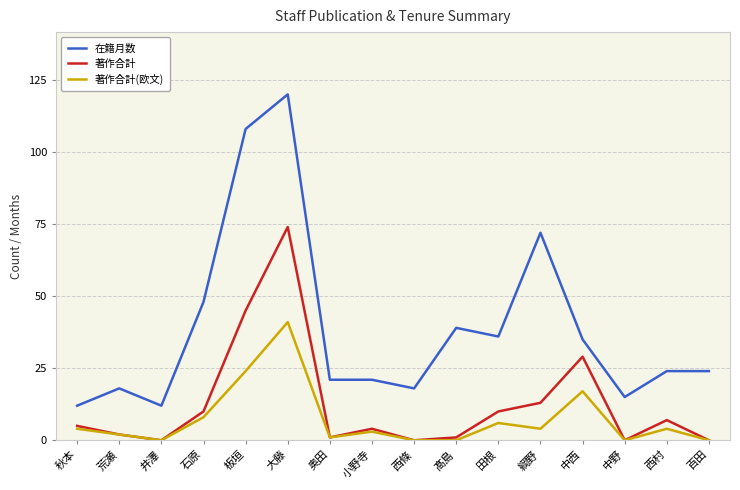

Reading right to left, extract all data points from this chart.

在籍月数: 24	24	15	35	72	36	39	18	21	21	120	108	48	12	18	12
著作合計: 0	7	0	29	13	10	1	0	4	1	74	45	10	0	2	5
著作合計(欧文): 0	4	0	17	4	6	0	0	3	1	41	24	8	0	2	4